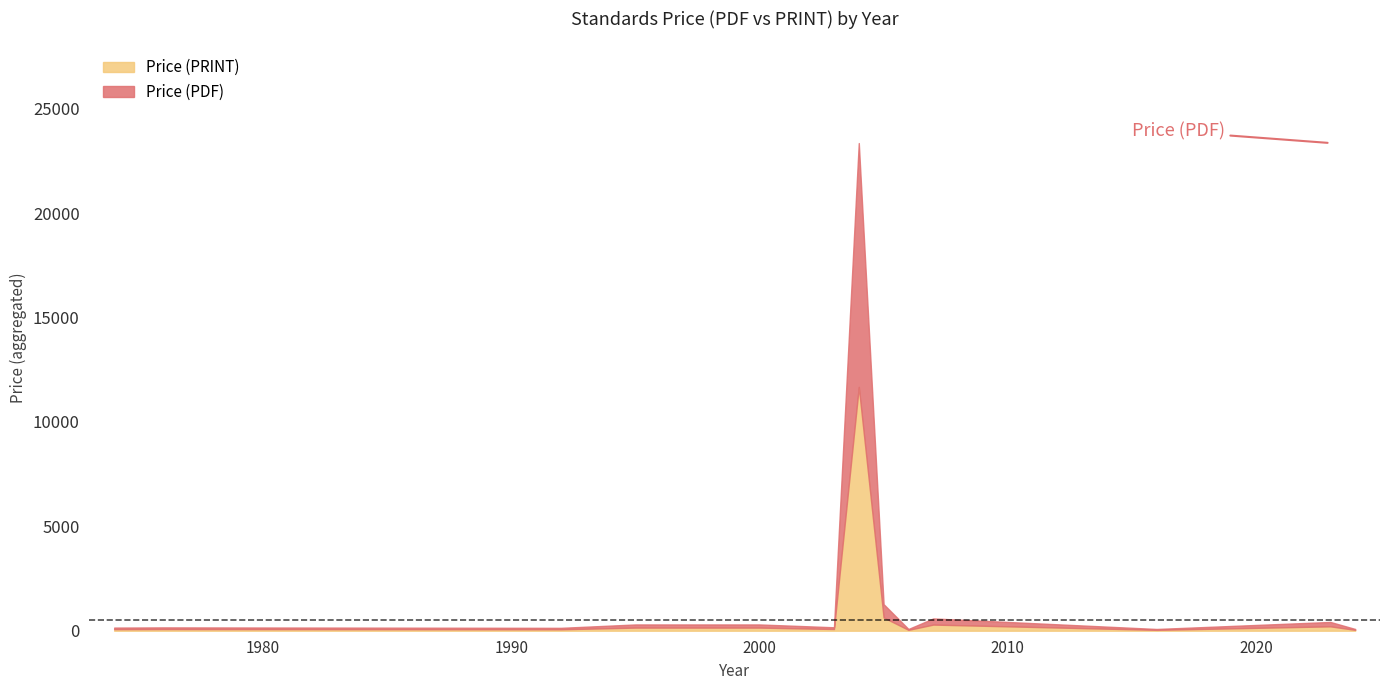

True or false: Price (PRINT) and Price (PDF) cross at least once.

False